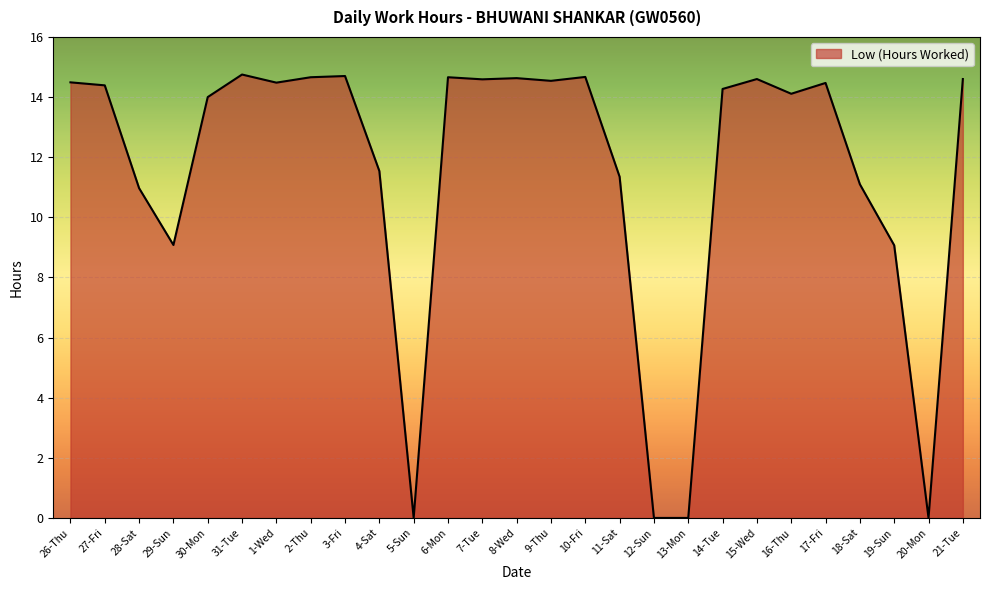

What position from the right is 27-Fri?

26